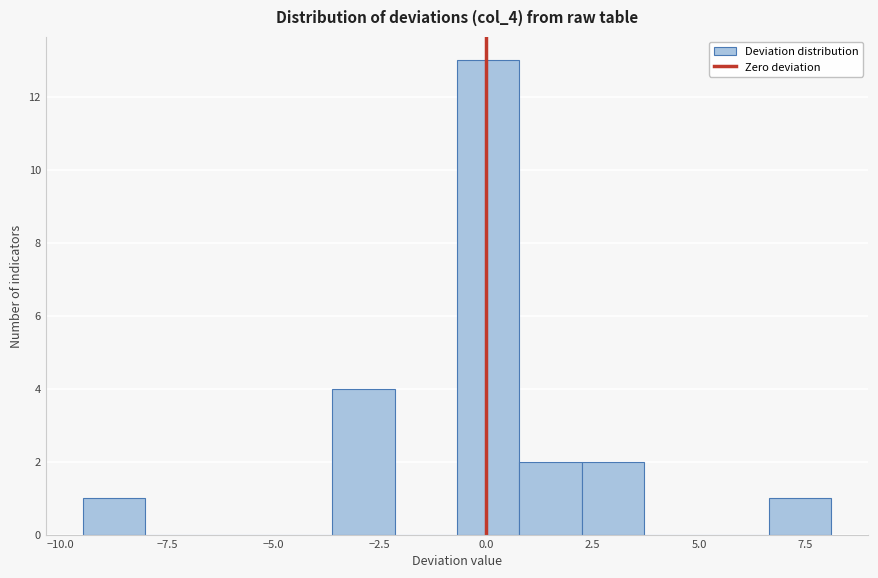

Around what value on the x-axis is the tallest bar? Give the approximate position of its centre, as read against the axis.

0.0